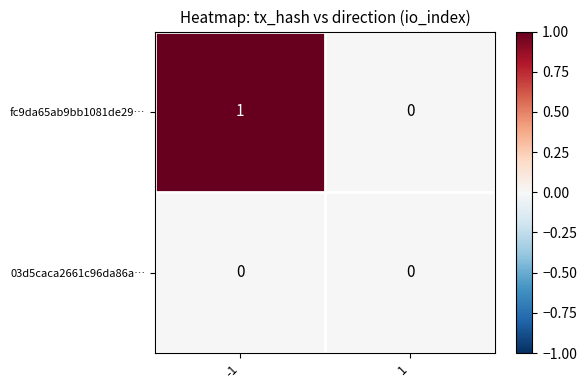

How many values in the fc9da65ab9bb1081de29… series are below 1?

1